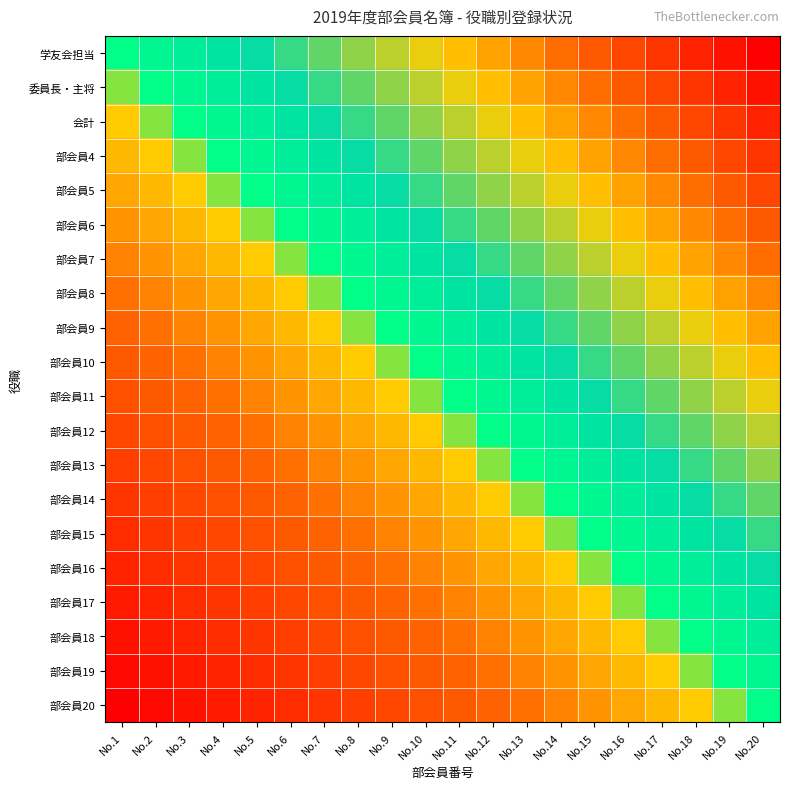

Reading left to right, transcribe all the data shown in this chart.

学友会担当: No.1=0.0	No.2=0.1	No.3=0.1	No.4=0.2	No.5=0.2	No.6=0.3	No.7=0.3	No.8=0.4	No.9=0.4	No.10=0.5	No.11=0.5	No.12=0.6	No.13=0.6	No.14=0.7	No.15=0.7	No.16=0.8	No.17=0.8	No.18=0.9	No.19=0.9	No.20=1.0
委員長・主将: No.1=-0.1	No.2=0.0	No.3=0.1	No.4=0.1	No.5=0.2	No.6=0.2	No.7=0.3	No.8=0.3	No.9=0.4	No.10=0.4	No.11=0.5	No.12=0.5	No.13=0.6	No.14=0.6	No.15=0.7	No.16=0.7	No.17=0.8	No.18=0.8	No.19=0.9	No.20=0.9
会計: No.1=-0.1	No.2=-0.1	No.3=0.0	No.4=0.1	No.5=0.1	No.6=0.2	No.7=0.2	No.8=0.3	No.9=0.3	No.10=0.4	No.11=0.4	No.12=0.5	No.13=0.5	No.14=0.6	No.15=0.6	No.16=0.7	No.17=0.7	No.18=0.8	No.19=0.8	No.20=0.9
部会員4: No.1=-0.2	No.2=-0.1	No.3=-0.1	No.4=0.0	No.5=0.1	No.6=0.1	No.7=0.2	No.8=0.2	No.9=0.3	No.10=0.3	No.11=0.4	No.12=0.4	No.13=0.5	No.14=0.5	No.15=0.6	No.16=0.6	No.17=0.7	No.18=0.7	No.19=0.8	No.20=0.8
部会員5: No.1=-0.2	No.2=-0.2	No.3=-0.1	No.4=-0.1	No.5=0.0	No.6=0.1	No.7=0.1	No.8=0.2	No.9=0.2	No.10=0.3	No.11=0.3	No.12=0.4	No.13=0.4	No.14=0.5	No.15=0.5	No.16=0.6	No.17=0.6	No.18=0.7	No.19=0.7	No.20=0.8
部会員6: No.1=-0.3	No.2=-0.2	No.3=-0.2	No.4=-0.1	No.5=-0.1	No.6=0.0	No.7=0.1	No.8=0.1	No.9=0.2	No.10=0.2	No.11=0.3	No.12=0.3	No.13=0.4	No.14=0.4	No.15=0.5	No.16=0.5	No.17=0.6	No.18=0.6	No.19=0.7	No.20=0.7
部会員7: No.1=-0.3	No.2=-0.3	No.3=-0.2	No.4=-0.2	No.5=-0.1	No.6=-0.1	No.7=0.0	No.8=0.1	No.9=0.1	No.10=0.2	No.11=0.2	No.12=0.3	No.13=0.3	No.14=0.4	No.15=0.4	No.16=0.5	No.17=0.5	No.18=0.6	No.19=0.6	No.20=0.7
部会員8: No.1=-0.4	No.2=-0.3	No.3=-0.3	No.4=-0.2	No.5=-0.2	No.6=-0.1	No.7=-0.1	No.8=0.0	No.9=0.1	No.10=0.1	No.11=0.2	No.12=0.2	No.13=0.3	No.14=0.3	No.15=0.4	No.16=0.4	No.17=0.5	No.18=0.5	No.19=0.6	No.20=0.6
部会員9: No.1=-0.4	No.2=-0.4	No.3=-0.3	No.4=-0.3	No.5=-0.2	No.6=-0.2	No.7=-0.1	No.8=-0.1	No.9=0.0	No.10=0.1	No.11=0.1	No.12=0.2	No.13=0.2	No.14=0.3	No.15=0.3	No.16=0.4	No.17=0.4	No.18=0.5	No.19=0.5	No.20=0.6
部会員10: No.1=-0.5	No.2=-0.4	No.3=-0.4	No.4=-0.3	No.5=-0.3	No.6=-0.2	No.7=-0.2	No.8=-0.1	No.9=-0.1	No.10=0.0	No.11=0.1	No.12=0.1	No.13=0.2	No.14=0.2	No.15=0.3	No.16=0.3	No.17=0.4	No.18=0.4	No.19=0.5	No.20=0.5
部会員11: No.1=-0.5	No.2=-0.5	No.3=-0.4	No.4=-0.4	No.5=-0.3	No.6=-0.3	No.7=-0.2	No.8=-0.2	No.9=-0.1	No.10=-0.1	No.11=0.0	No.12=0.1	No.13=0.1	No.14=0.2	No.15=0.2	No.16=0.3	No.17=0.3	No.18=0.4	No.19=0.4	No.20=0.5
部会員12: No.1=-0.6	No.2=-0.5	No.3=-0.5	No.4=-0.4	No.5=-0.4	No.6=-0.3	No.7=-0.3	No.8=-0.2	No.9=-0.2	No.10=-0.1	No.11=-0.1	No.12=0.0	No.13=0.1	No.14=0.1	No.15=0.2	No.16=0.2	No.17=0.3	No.18=0.3	No.19=0.4	No.20=0.4
部会員13: No.1=-0.6	No.2=-0.6	No.3=-0.5	No.4=-0.5	No.5=-0.4	No.6=-0.4	No.7=-0.3	No.8=-0.3	No.9=-0.2	No.10=-0.2	No.11=-0.1	No.12=-0.1	No.13=0.0	No.14=0.1	No.15=0.1	No.16=0.2	No.17=0.2	No.18=0.3	No.19=0.3	No.20=0.4
部会員14: No.1=-0.7	No.2=-0.6	No.3=-0.6	No.4=-0.5	No.5=-0.5	No.6=-0.4	No.7=-0.4	No.8=-0.3	No.9=-0.3	No.10=-0.2	No.11=-0.2	No.12=-0.1	No.13=-0.1	No.14=0.0	No.15=0.1	No.16=0.1	No.17=0.2	No.18=0.2	No.19=0.3	No.20=0.3
部会員15: No.1=-0.7	No.2=-0.7	No.3=-0.6	No.4=-0.6	No.5=-0.5	No.6=-0.5	No.7=-0.4	No.8=-0.4	No.9=-0.3	No.10=-0.3	No.11=-0.2	No.12=-0.2	No.13=-0.1	No.14=-0.1	No.15=0.0	No.16=0.1	No.17=0.1	No.18=0.2	No.19=0.2	No.20=0.3
部会員16: No.1=-0.8	No.2=-0.7	No.3=-0.7	No.4=-0.6	No.5=-0.6	No.6=-0.5	No.7=-0.5	No.8=-0.4	No.9=-0.4	No.10=-0.3	No.11=-0.3	No.12=-0.2	No.13=-0.2	No.14=-0.1	No.15=-0.1	No.16=0.0	No.17=0.1	No.18=0.1	No.19=0.2	No.20=0.2
部会員17: No.1=-0.8	No.2=-0.8	No.3=-0.7	No.4=-0.7	No.5=-0.6	No.6=-0.6	No.7=-0.5	No.8=-0.5	No.9=-0.4	No.10=-0.4	No.11=-0.3	No.12=-0.3	No.13=-0.2	No.14=-0.2	No.15=-0.1	No.16=-0.1	No.17=0.0	No.18=0.1	No.19=0.1	No.20=0.2
部会員18: No.1=-0.9	No.2=-0.8	No.3=-0.8	No.4=-0.7	No.5=-0.7	No.6=-0.6	No.7=-0.6	No.8=-0.5	No.9=-0.5	No.10=-0.4	No.11=-0.4	No.12=-0.3	No.13=-0.3	No.14=-0.2	No.15=-0.2	No.16=-0.1	No.17=-0.1	No.18=0.0	No.19=0.1	No.20=0.1
部会員19: No.1=-0.9	No.2=-0.9	No.3=-0.8	No.4=-0.8	No.5=-0.7	No.6=-0.7	No.7=-0.6	No.8=-0.6	No.9=-0.5	No.10=-0.5	No.11=-0.4	No.12=-0.4	No.13=-0.3	No.14=-0.3	No.15=-0.2	No.16=-0.2	No.17=-0.1	No.18=-0.1	No.19=0.0	No.20=0.1
部会員20: No.1=-1.0	No.2=-0.9	No.3=-0.9	No.4=-0.8	No.5=-0.8	No.6=-0.7	No.7=-0.7	No.8=-0.6	No.9=-0.6	No.10=-0.5	No.11=-0.5	No.12=-0.4	No.13=-0.4	No.14=-0.3	No.15=-0.3	No.16=-0.2	No.17=-0.2	No.18=-0.1	No.19=-0.1	No.20=0.0